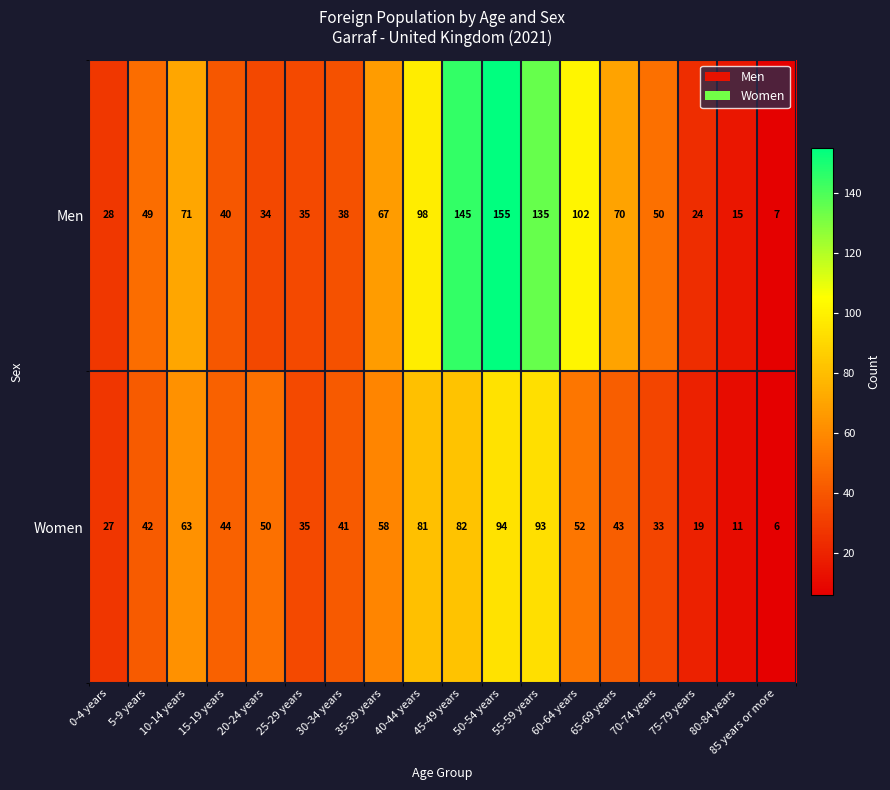

What is the smallest value displayed?

6